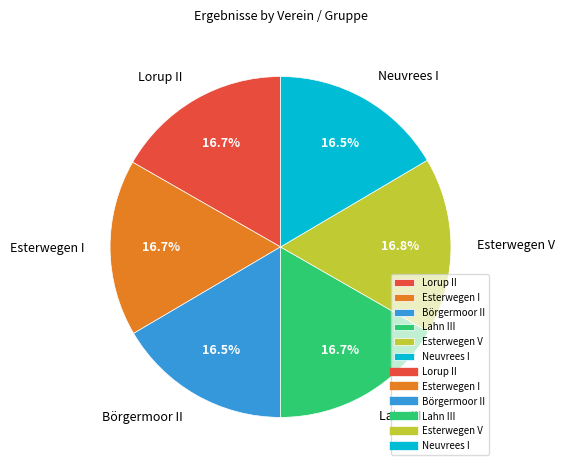

To the nearest percent, what is the average slice percentage?

17%